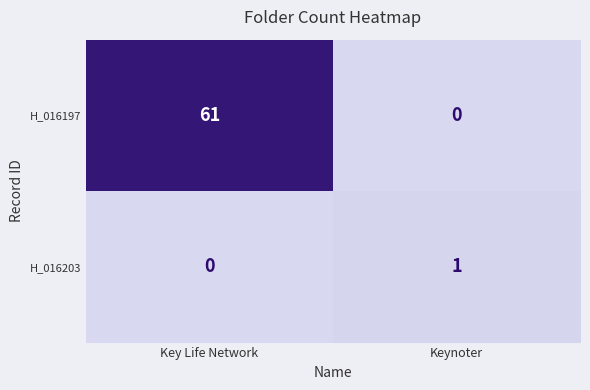

Reading left to right, list all the values displayed in this chart.

H_016197: Key Life Network=61	Keynoter=0
H_016203: Key Life Network=0	Keynoter=1